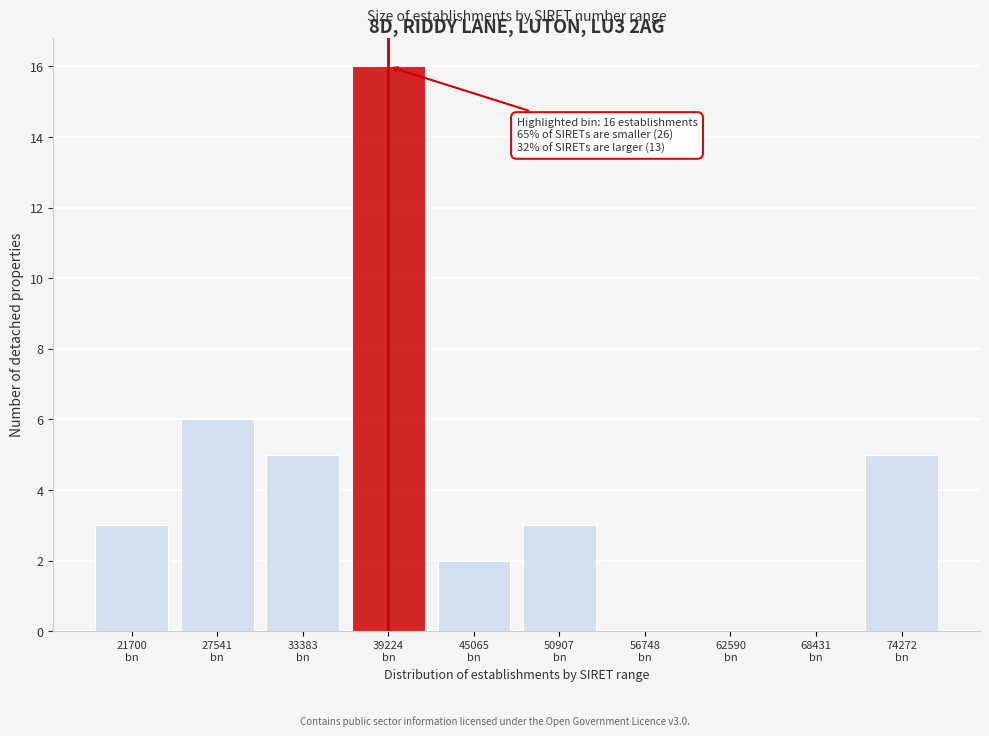

What is the sum of all values?

40